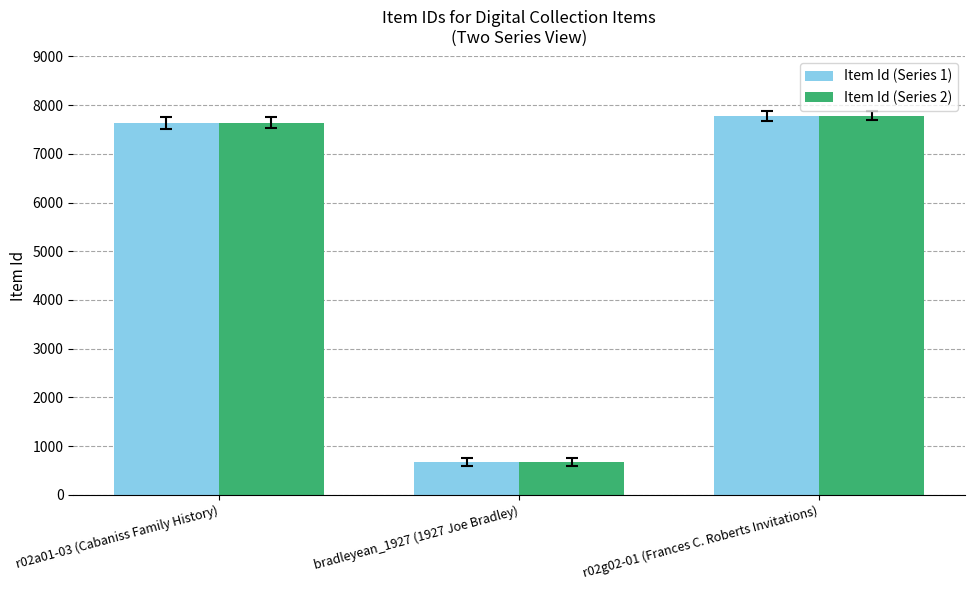

What is the minimum value shown in the chart?

670